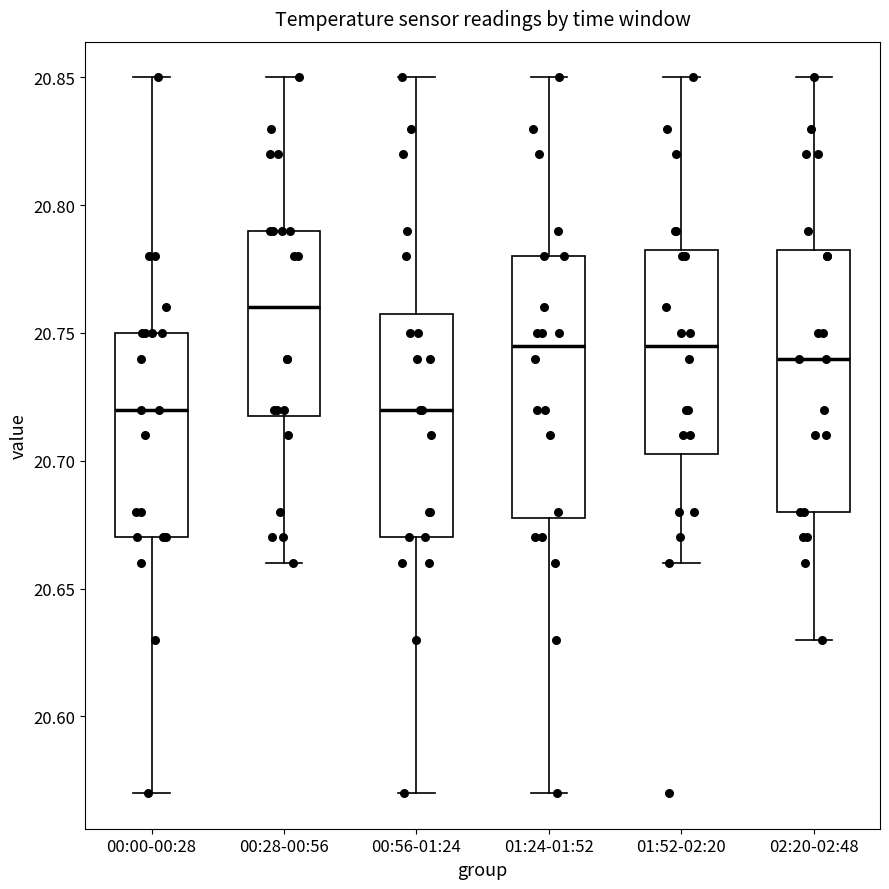

Which box has the highest median line?

00:28-00:56